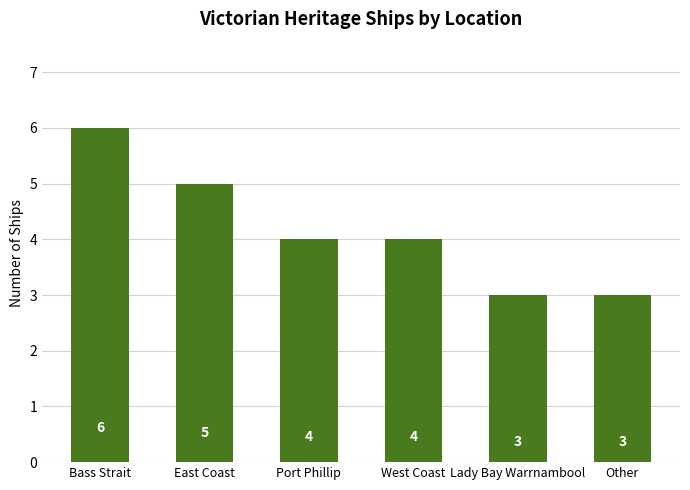

What is the maximum value shown in the chart?

6